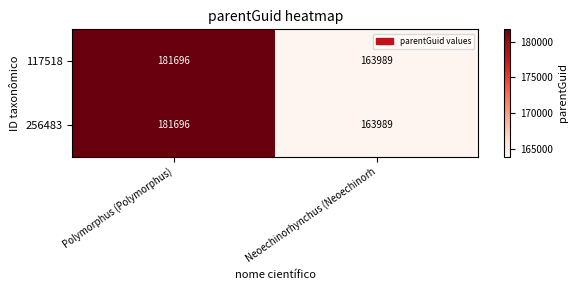

List the labels in order of 256483 value, largest first.

Polymorphus (Polymorphus), Neoechinorhynchus (Neoechinorh